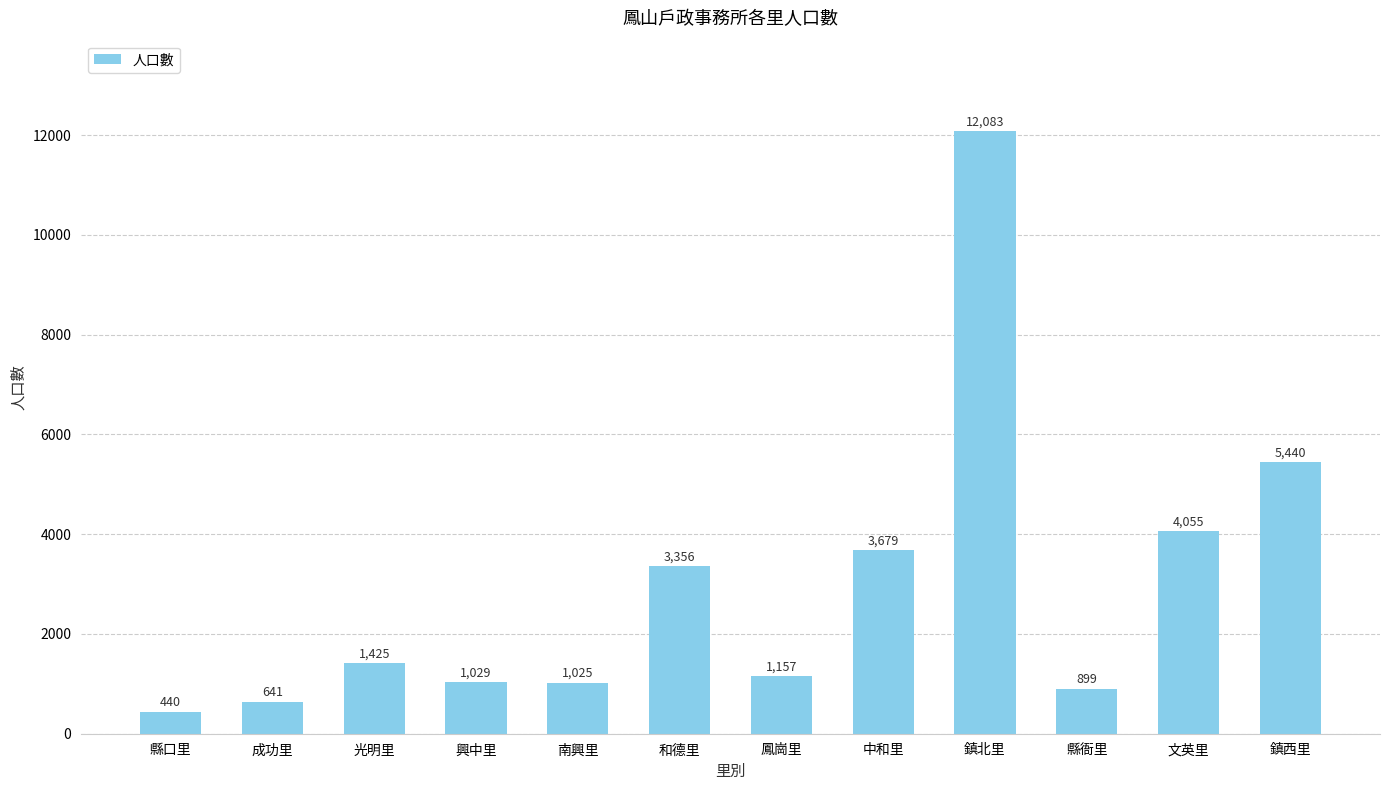

What is the change in value from 中和里 to 鎮北里?

+8404